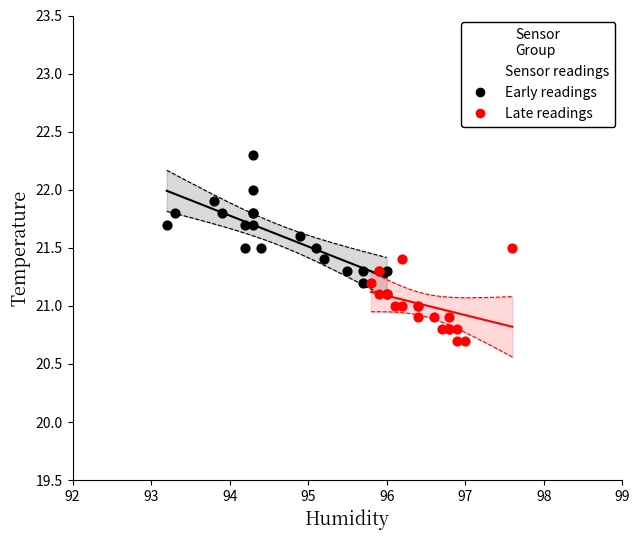

Which series reaches the maximum Y coordinate?

Early readings